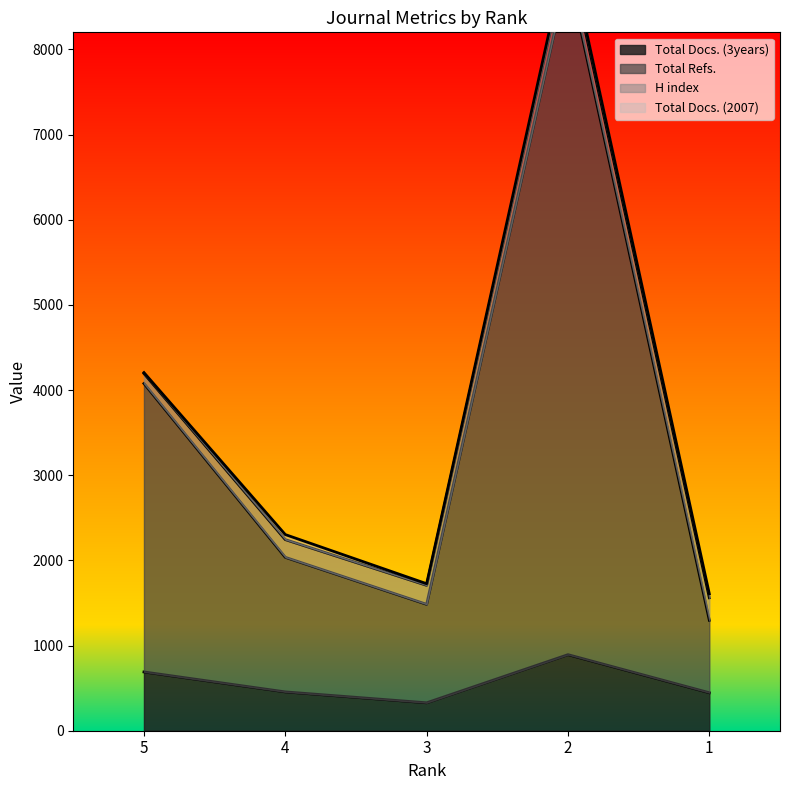

Between 4 and 1, which is larger?

4